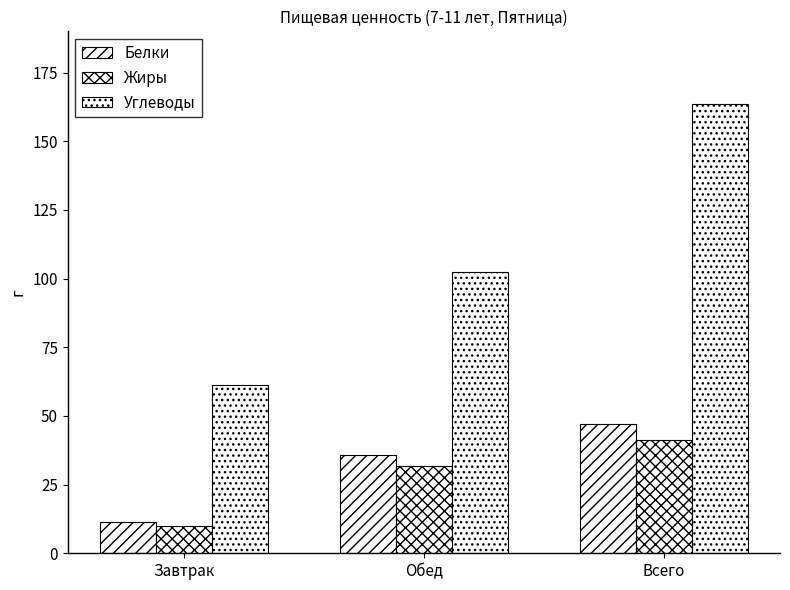

Reading left to right, what are all the values shown in this chart?

Белки: Завтрак=11.4	Обед=35.8	Всего=47.2
Жиры: Завтрак=9.8	Обед=31.7	Всего=41.4
Углеводы: Завтрак=61.2	Обед=102.2	Всего=163.4